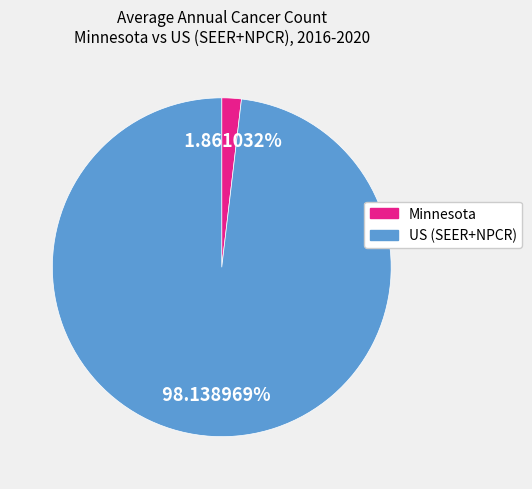

Which has a higher value, US (SEER+NPCR) or Minnesota?

US (SEER+NPCR)